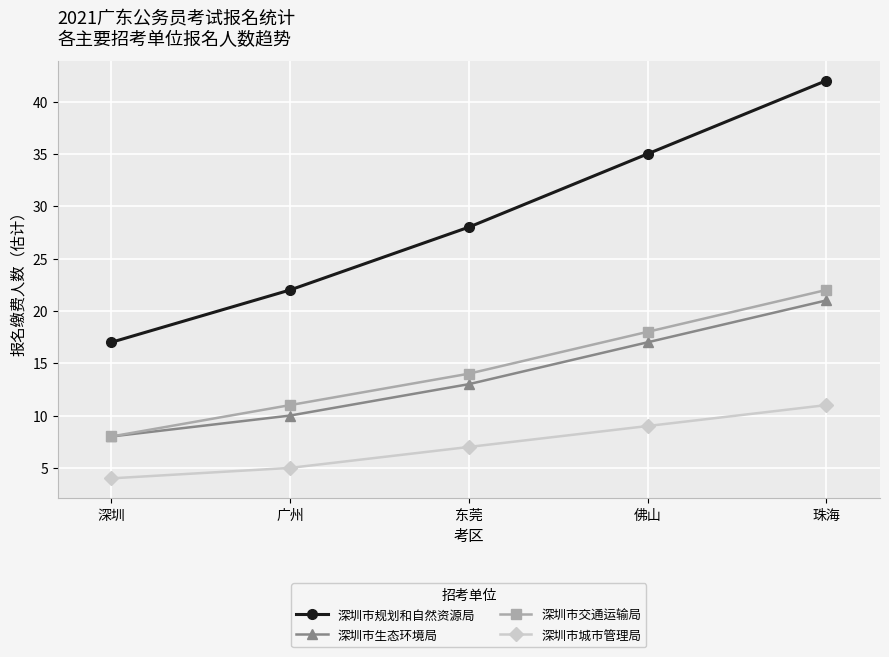

Is it true that 深圳市交通运输局 equals 7 at 珠海?

False